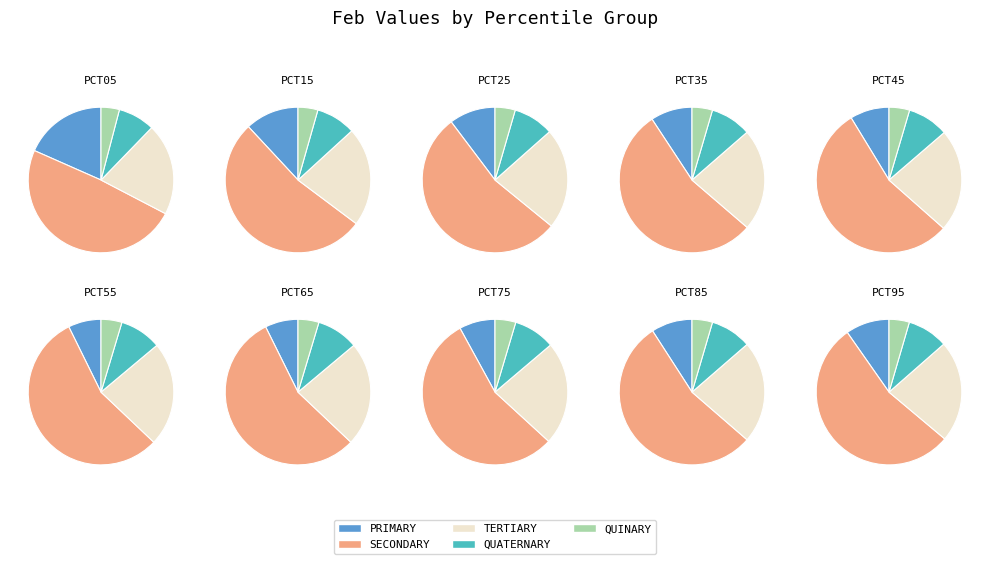

To the nearest percent, what is the combined percentage of pct15 and pct85?

21%